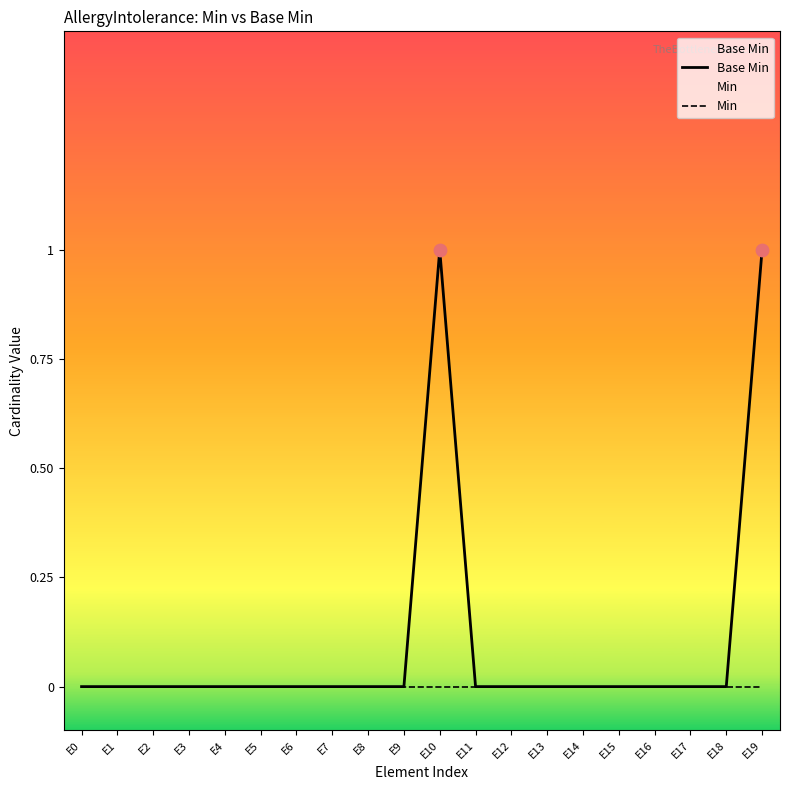

Is the value of Min at E11 greater than the value of Base Min at E17?

No